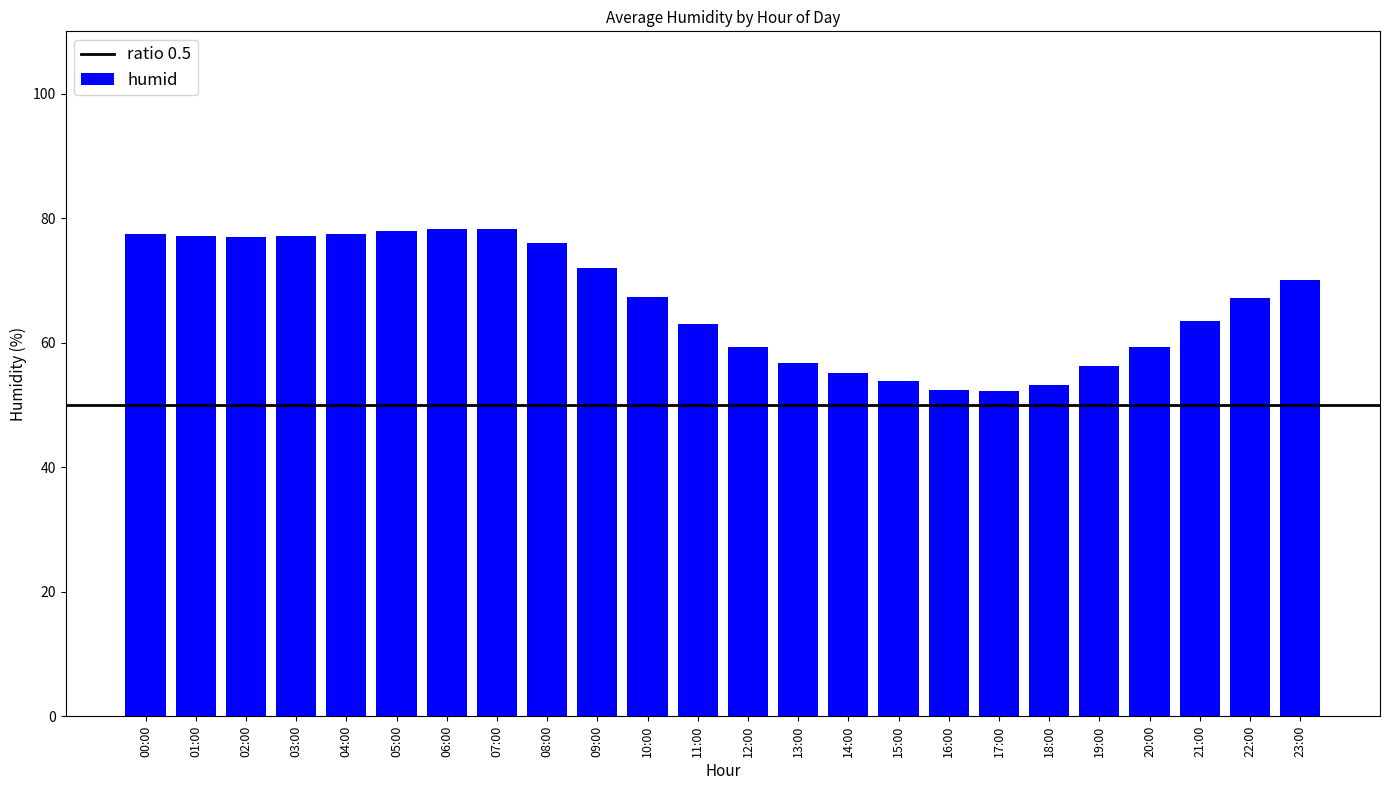

Between 22:00 and 00:00, which is larger?

00:00